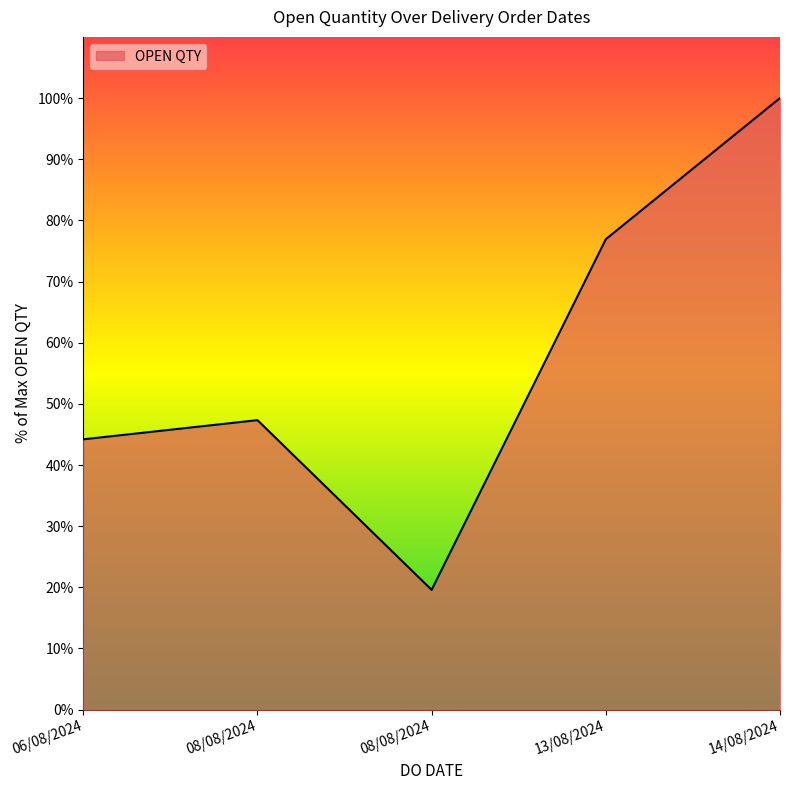

Reading left to right, list all the values displayed in this chart.

44.2	47.3	19.6	76.9	100.0